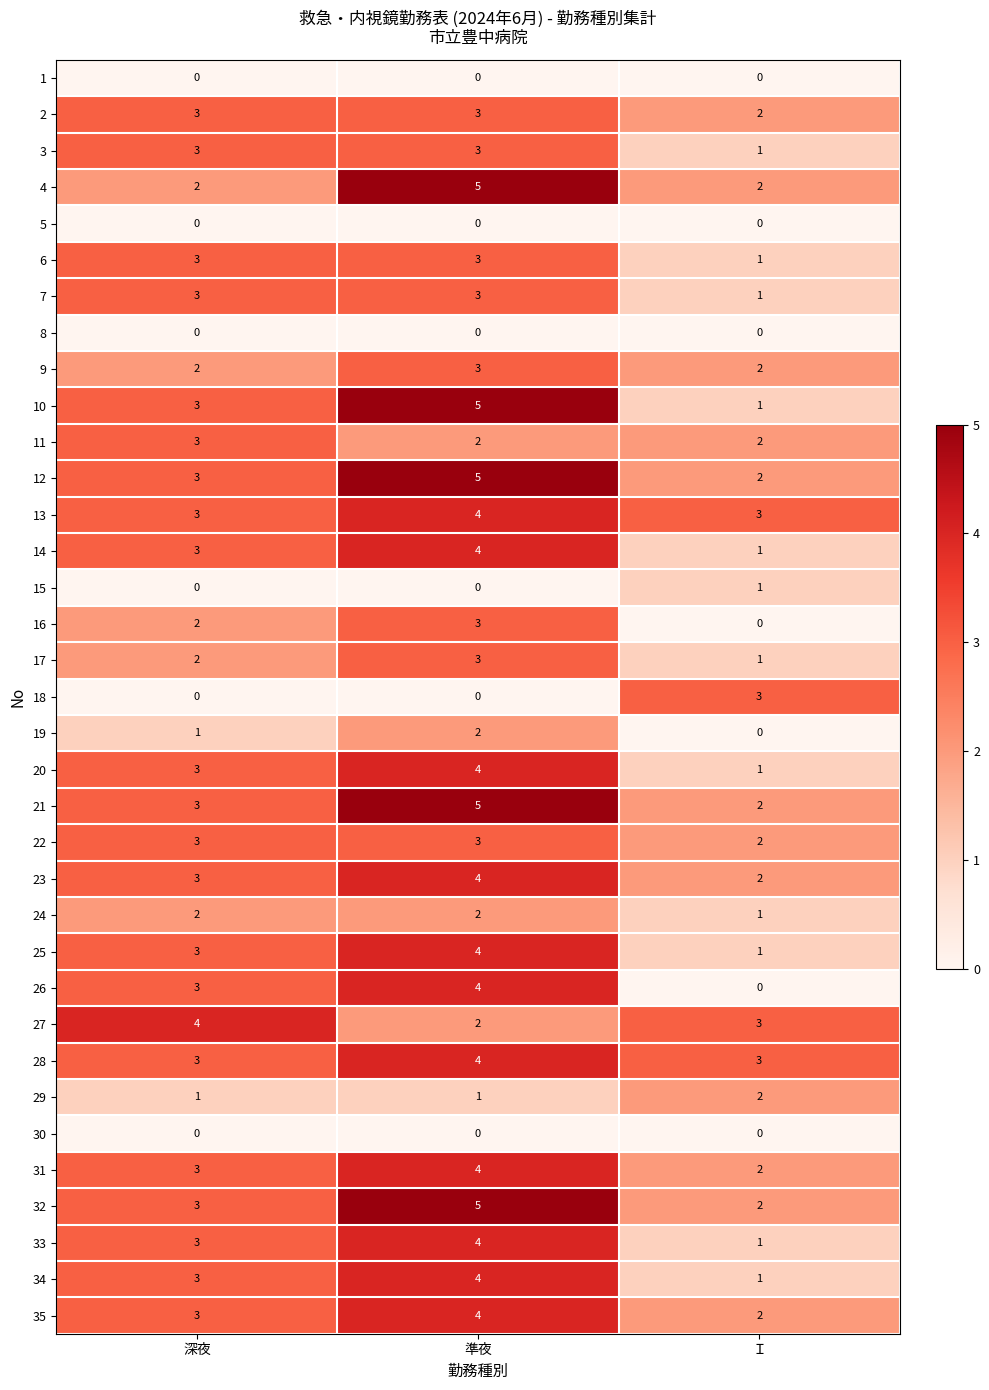

What is the sum of the 4 values at Ｉ and 準夜?

7